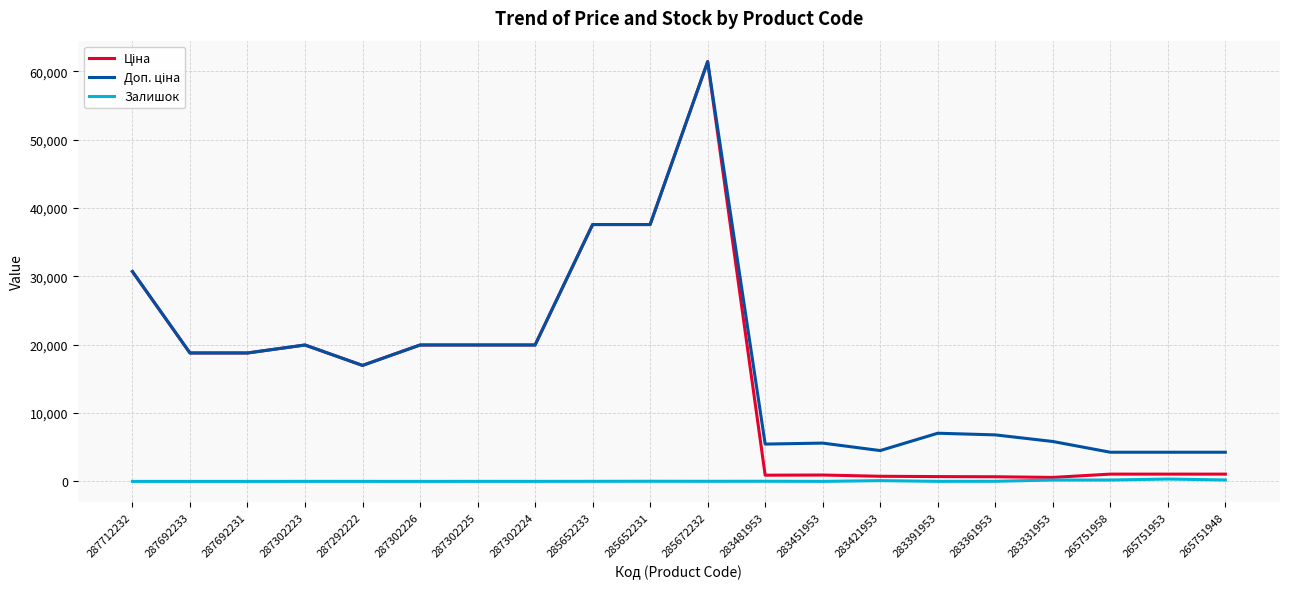

The Залишок series shows 24.0 at 283481953. True or false?

True